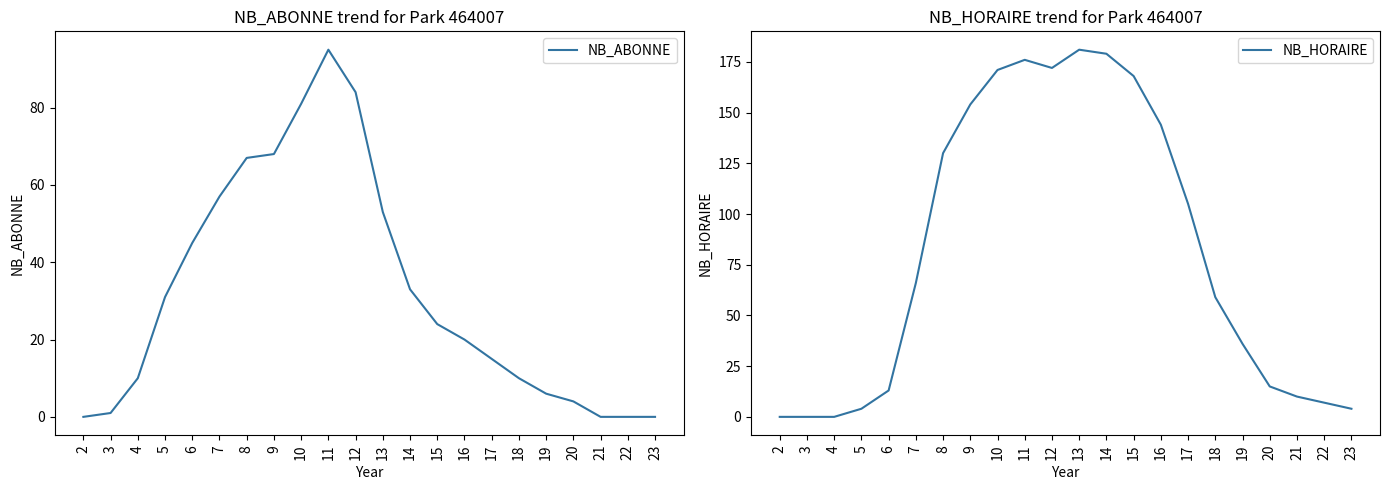

After their last crossing, which series has the higher values: NB_HORAIRE or NB_ABONNE?

NB_HORAIRE